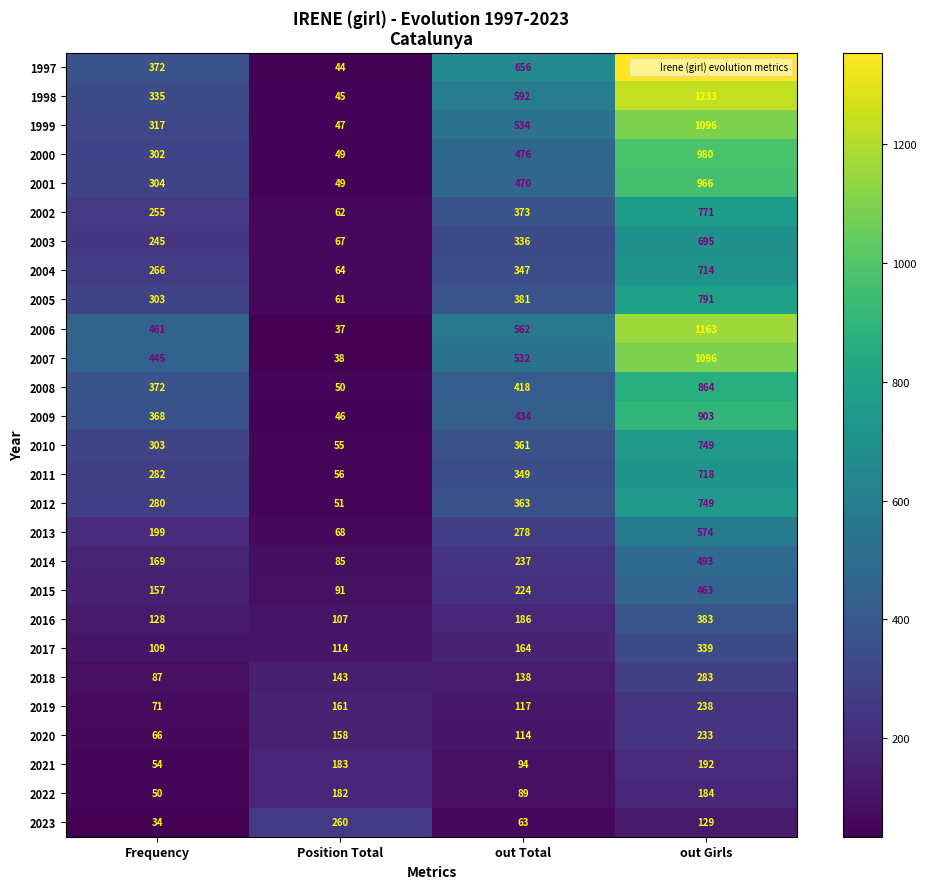

How many distinct data groups are displayed?

27